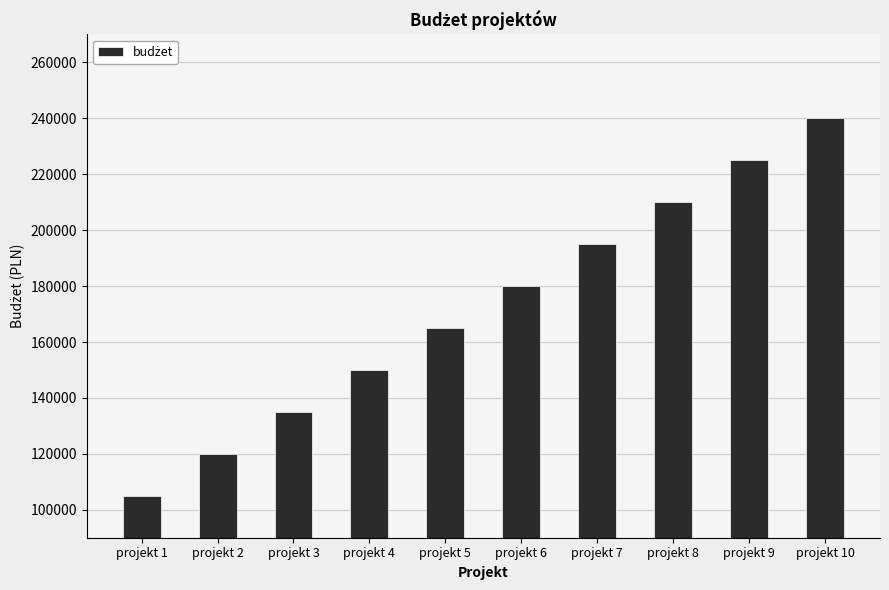

What is the value of the 2nd bar from the left?

120000